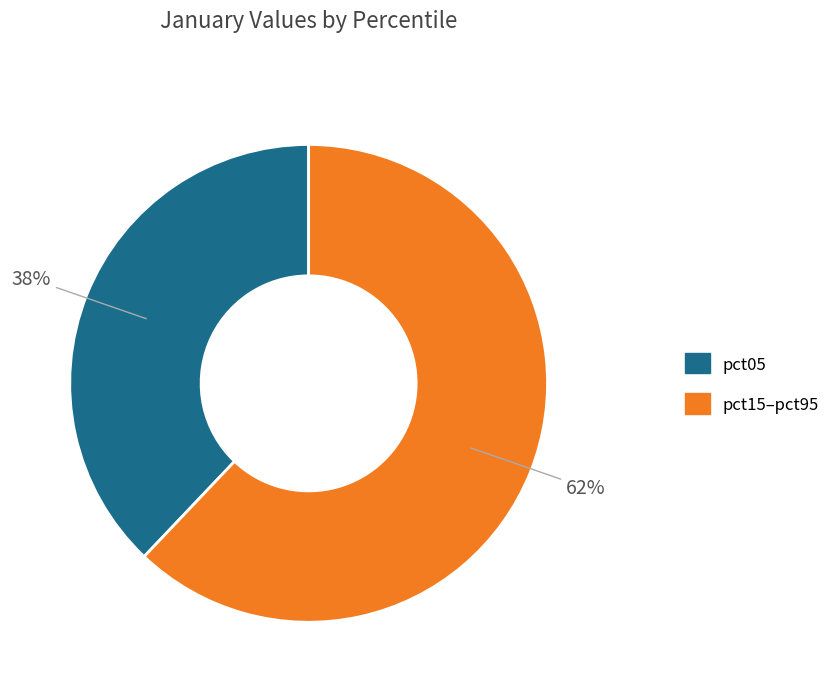

Count the number of slices in the pie.

2